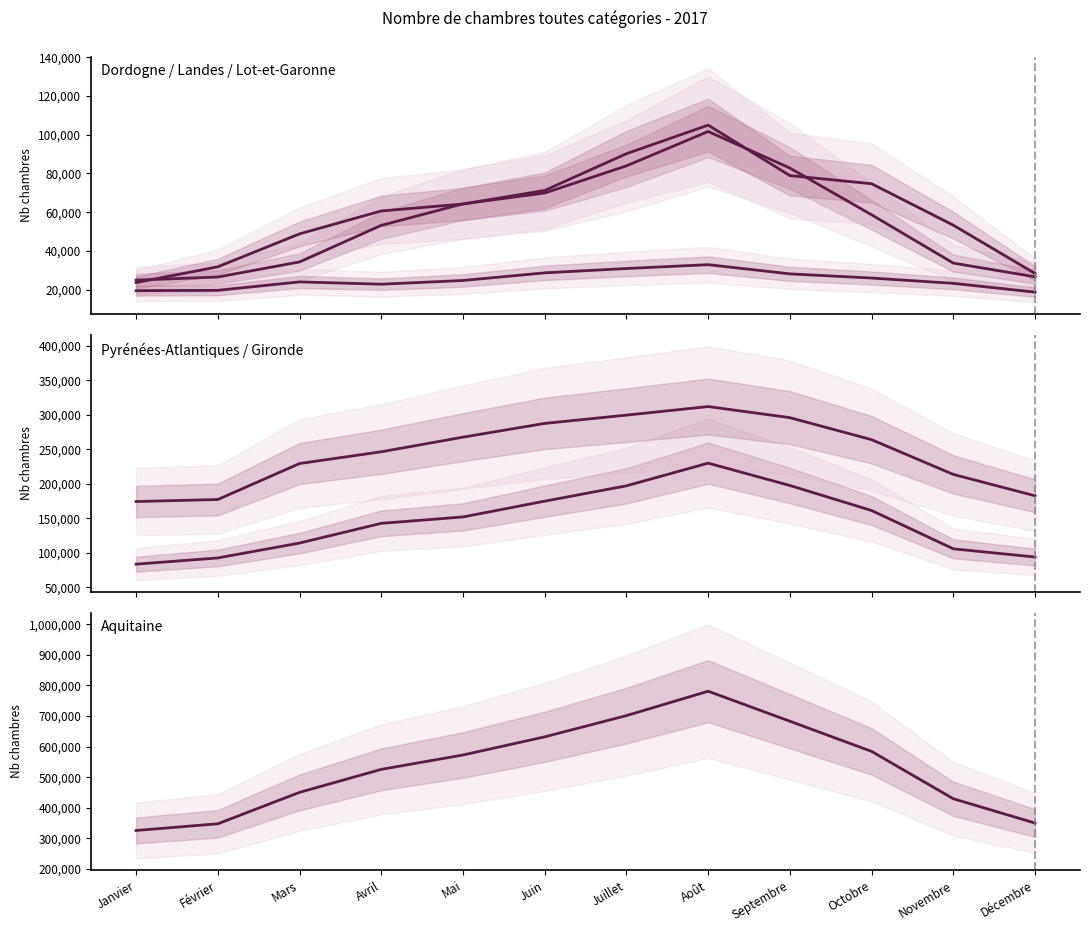

Between Octobre and Décembre, which is larger?

Octobre